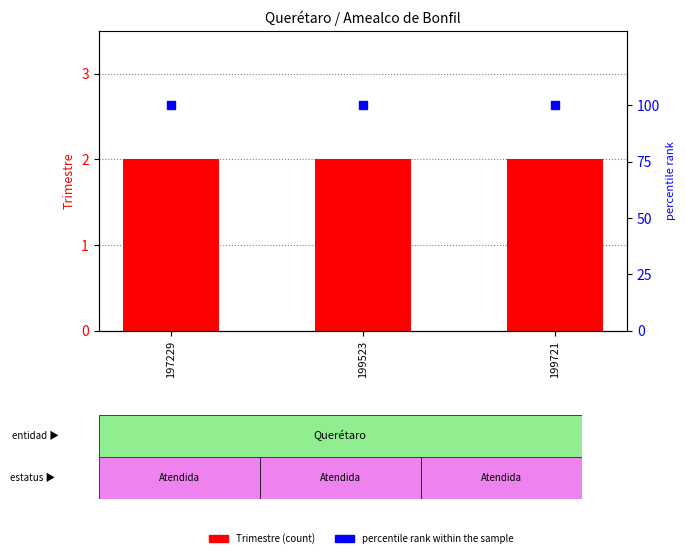

Which series reaches the maximum Y coordinate?

percentile rank within the sample